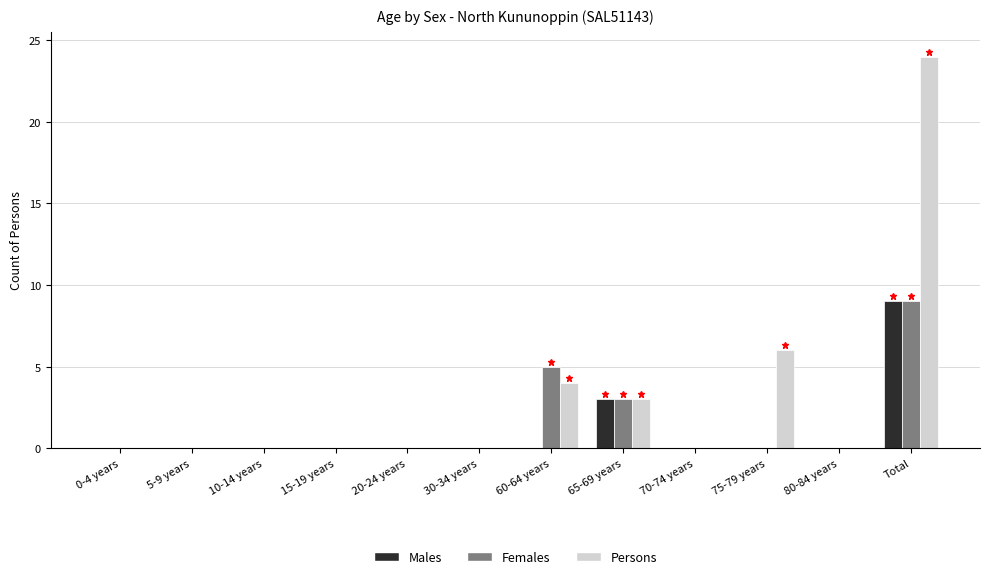

True or false: Females has a value of 5 at 60-64 years.

True